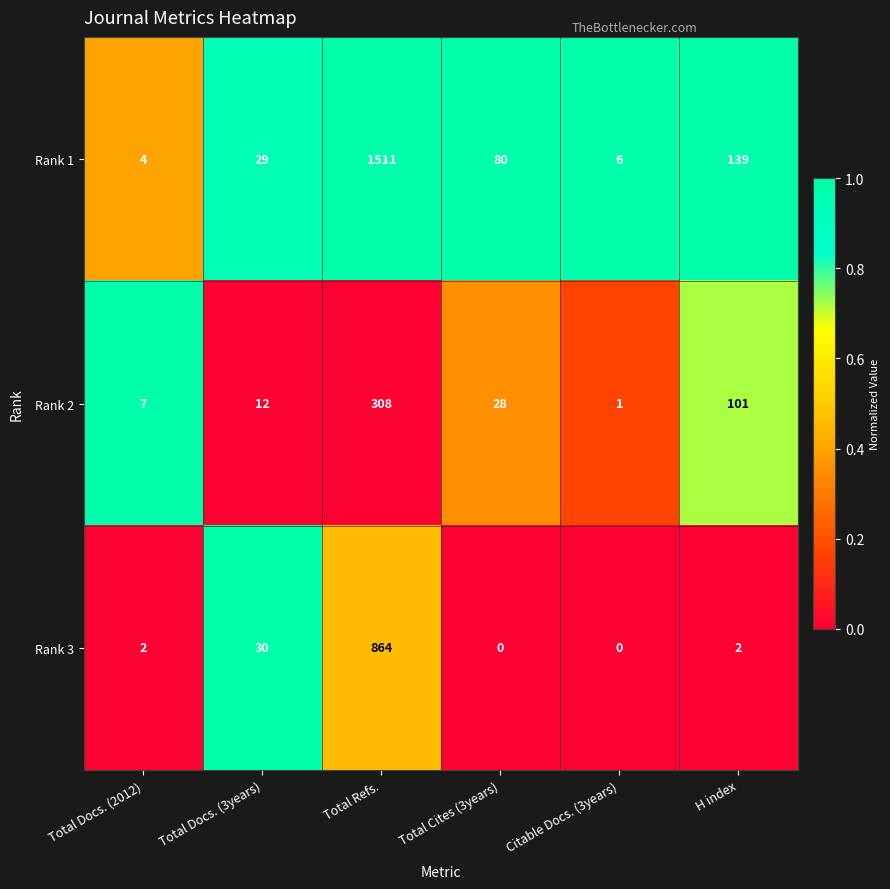

What is the approximate value of Rank 1 at Citable Docs. (3years)?

6